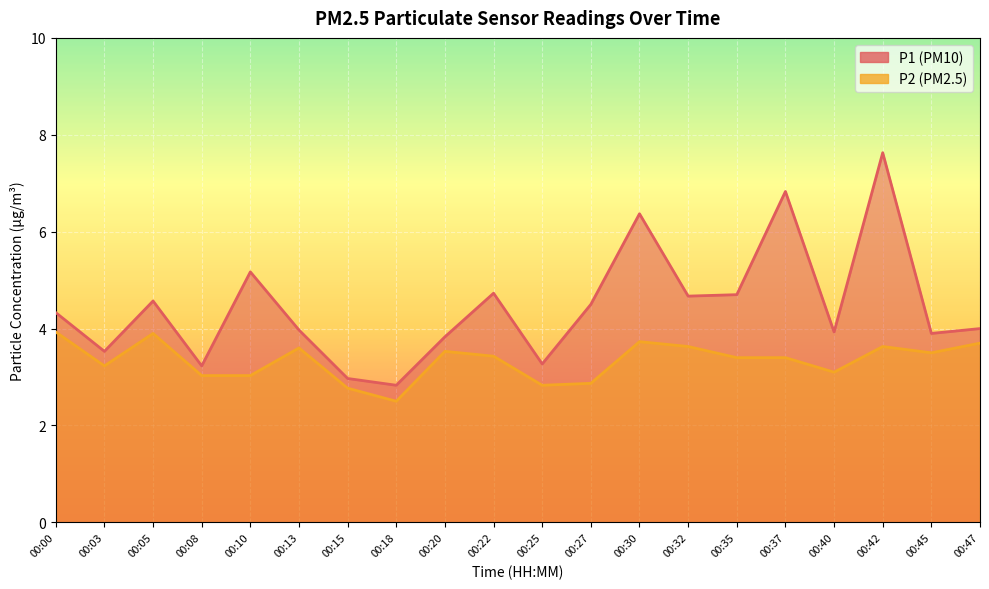

True or false: P2 and P1 intersect in this chart.

False